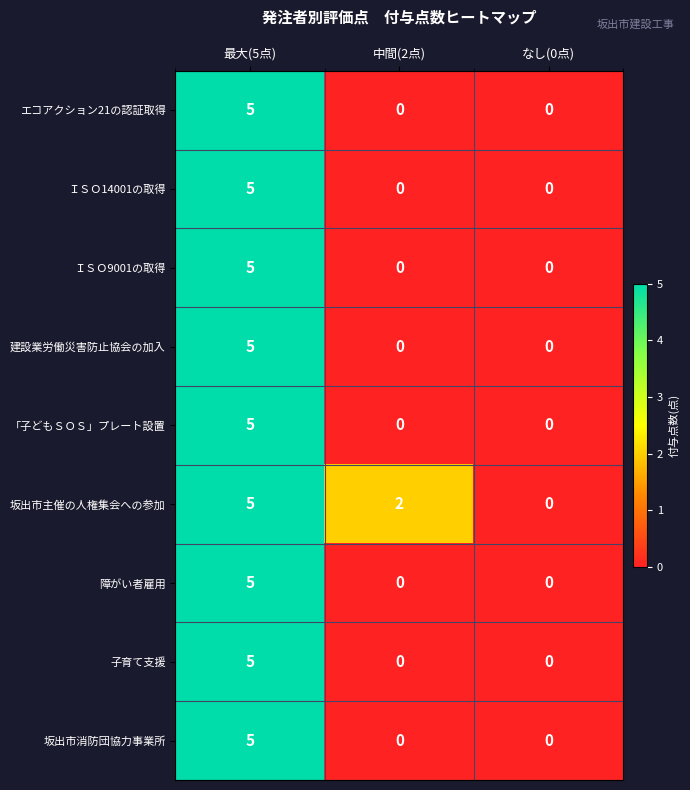

Is the value of 子育て支援 at 最大(5点) greater than the value of 「子どもＳＯＳ」プレート設置 at なし(0点)?

Yes